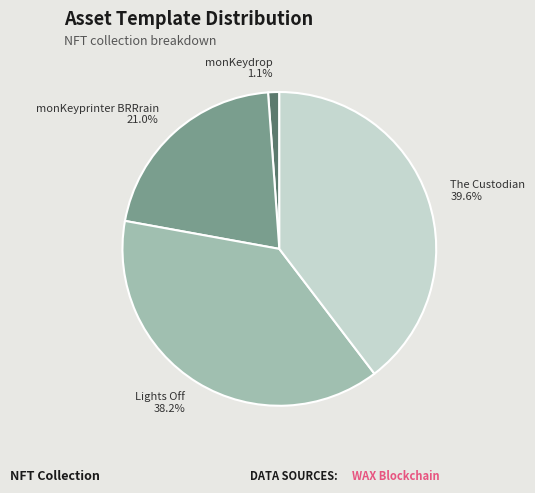

The The Custodian slice represents 40% of the pie. True or false?

True